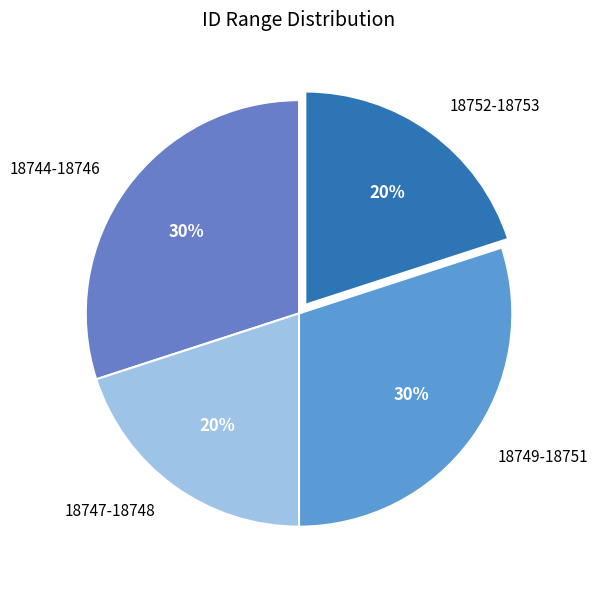

How many segments does this pie chart have?

4